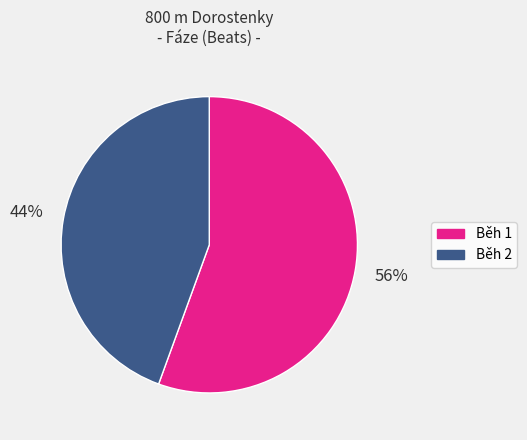

To the nearest percent, what is the average slice percentage?

50%